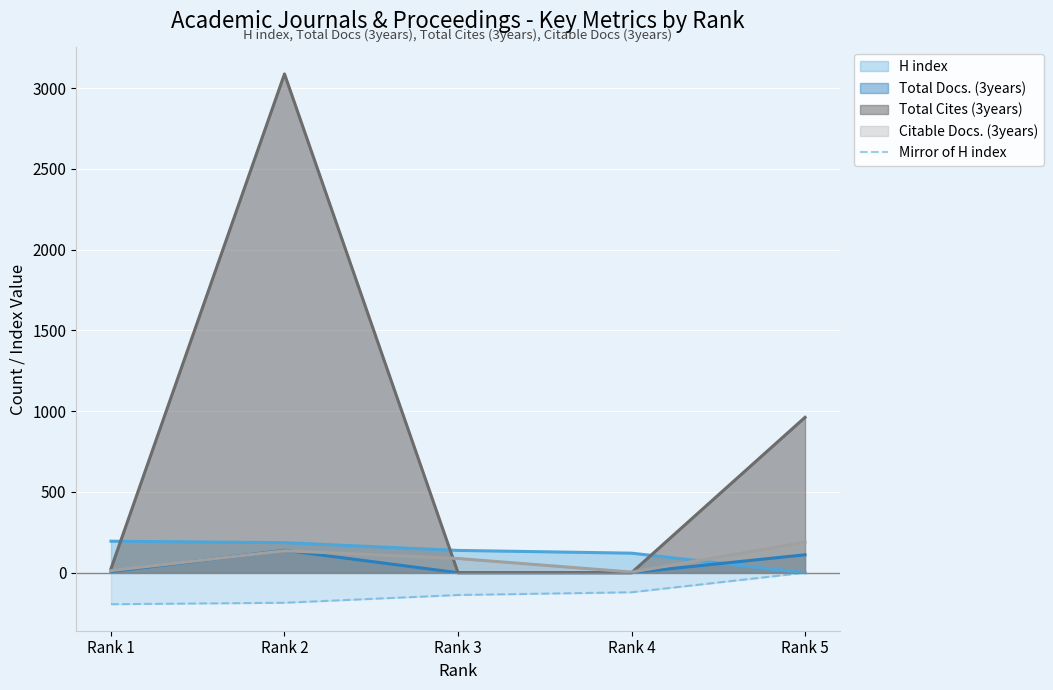

Is it true that the value at Rank 1 is -195?

True